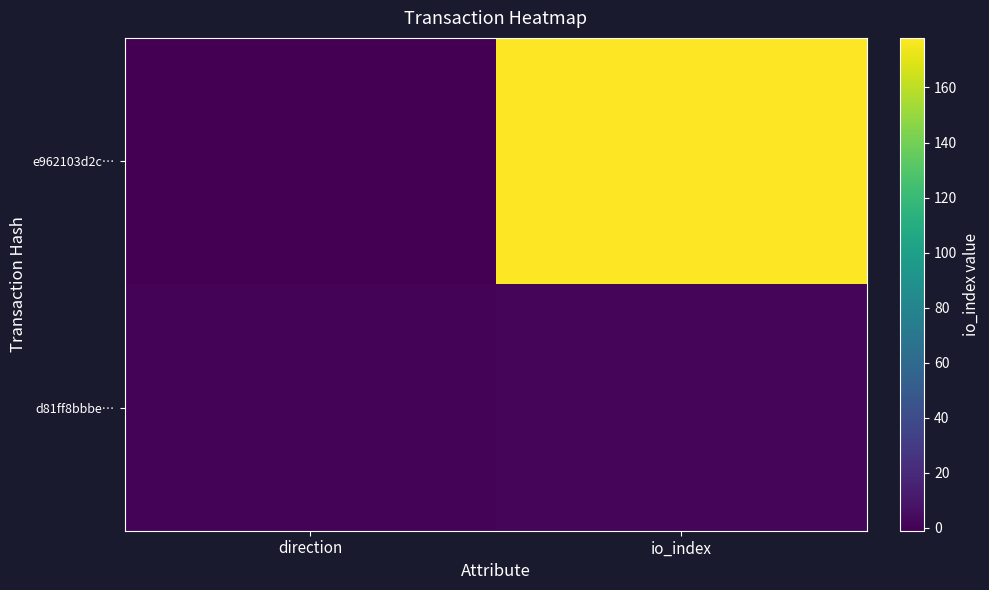

Reading left to right, list all the values displayed in this chart.

e962103d2c…: direction=-1	io_index=178
d81ff8bbbe…: direction=1	io_index=2